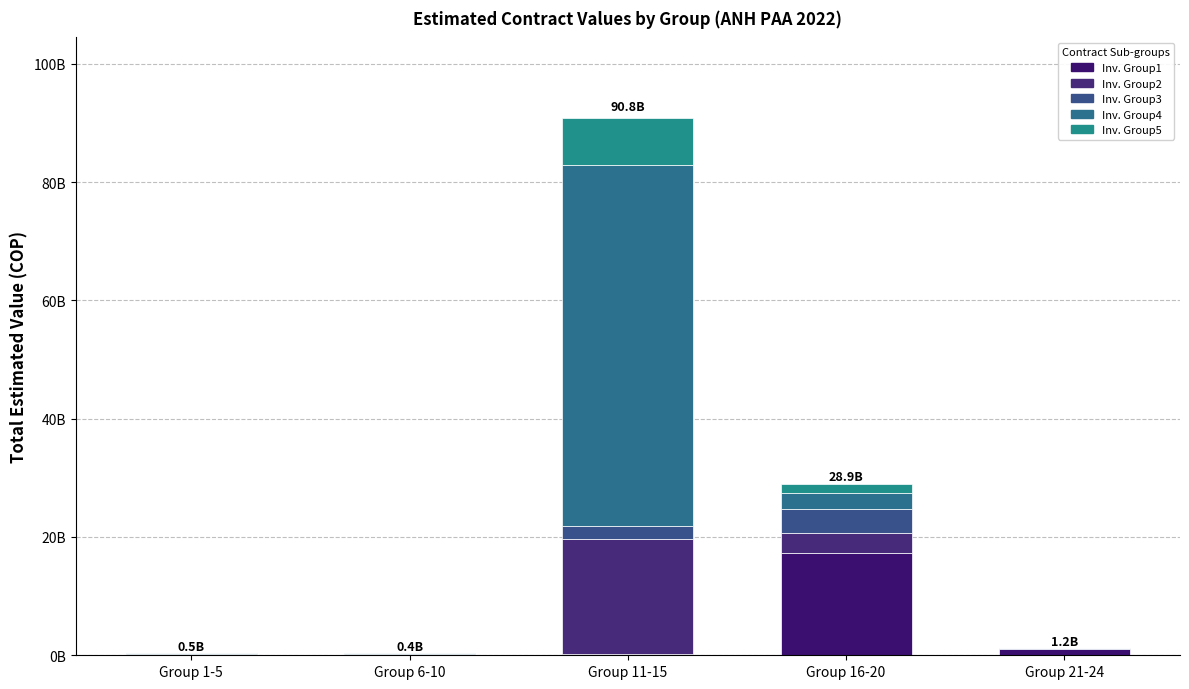

Does the chart contain stacked bars?

Yes